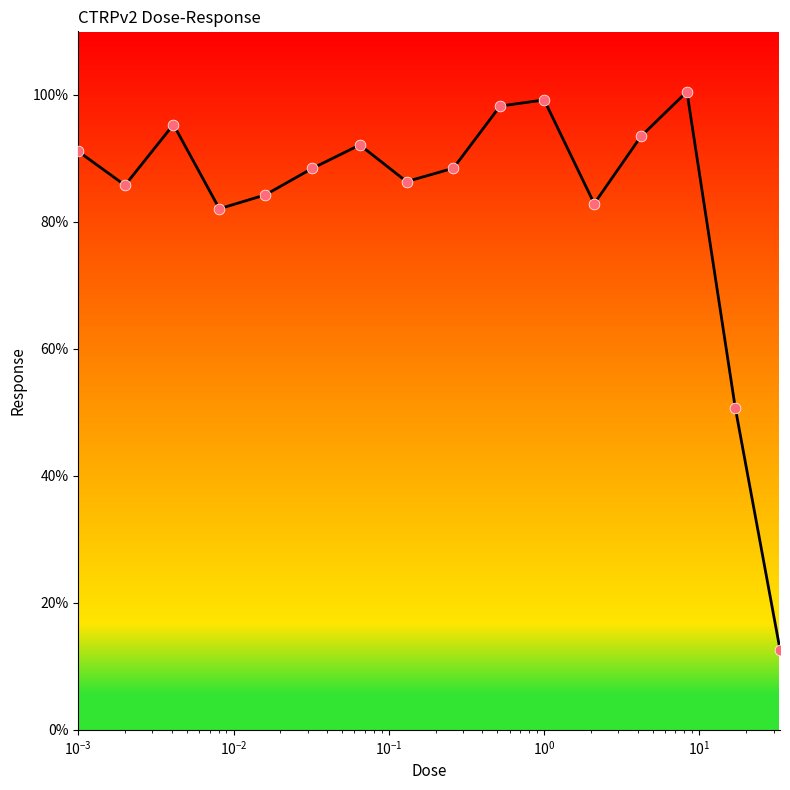

What is the minimum value shown in the chart?

12.6